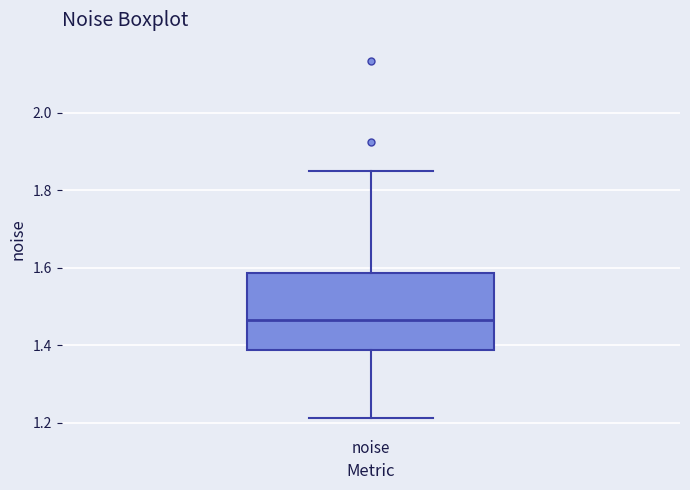

Read this box plot against the y-axis: the position of the median line, the range covered by the box, and the ends of both whiskers. The values are not printed on the chart, so give them approximately, as read against the axis.

median 1.46, box 1.38 to 1.58, whiskers 1.22 to 1.84